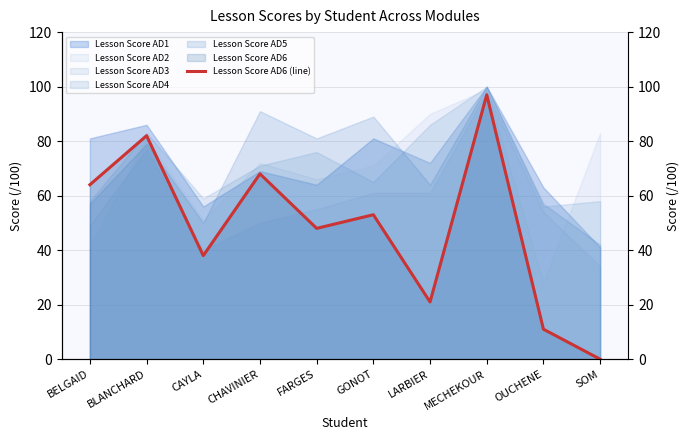

How many interior local valleys (lower than both neighbors) does the data have?

3